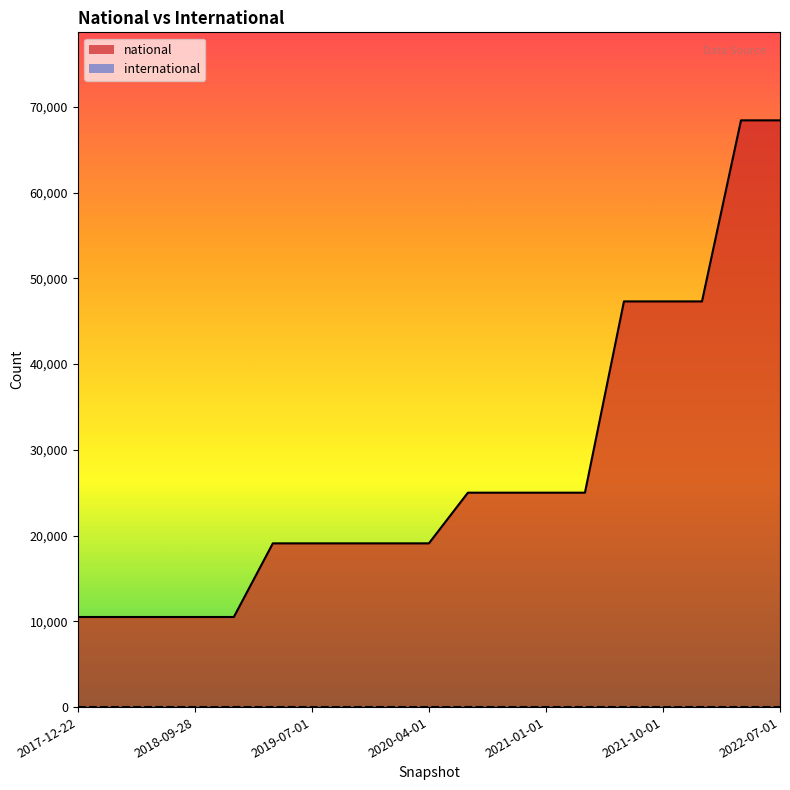

Reading left to right, list all the values displayed in this chart.

2017-12-22=10508	2018-04-09=10508	2018-07-11=10508	2018-09-28=10508	2019-01-01=10508	2019-04-06=19097	2019-07-01=19097	2019-10-09=19097	2020-01-01=19097	2020-04-01=19097	2020-07-01=25008	2020-10-01=25008	2021-01-01=25008	2021-04-01=25008	2021-07-01=47316	2021-10-01=47316	2022-01-01=47316	2022-04-01=68433	2022-07-01=68433